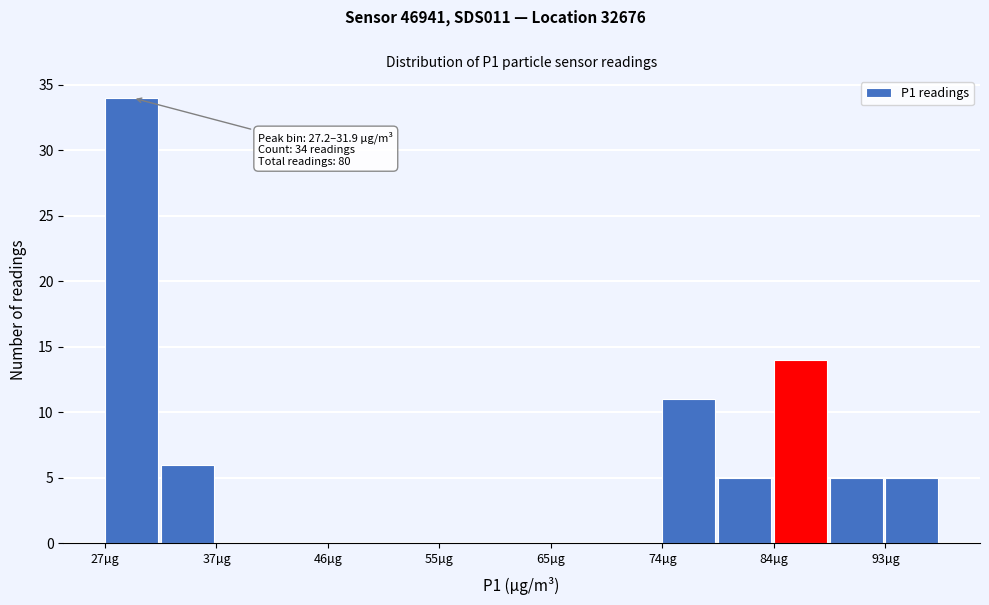

Over which range of the x-axis is the bar tallest?

27 to 32